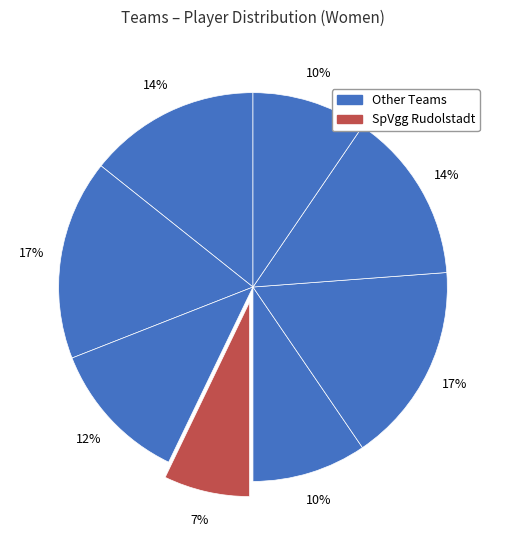

Count the number of slices in the pie.

8